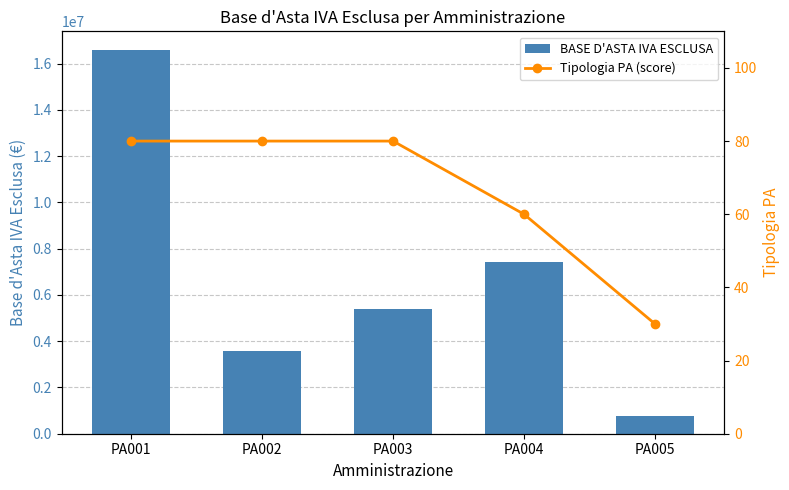

At which label does Tipologia PA (score) reach its minimum?

PA005